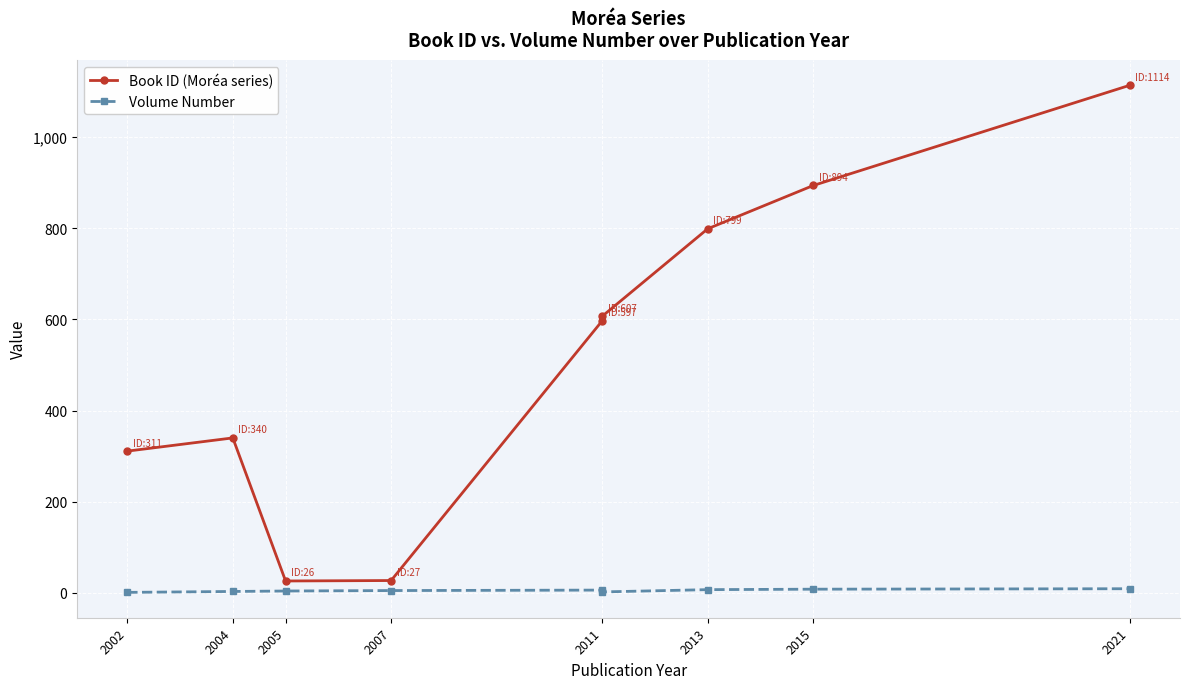

True or false: Volume Number and Book ID (Moréa series) cross at least once.

False